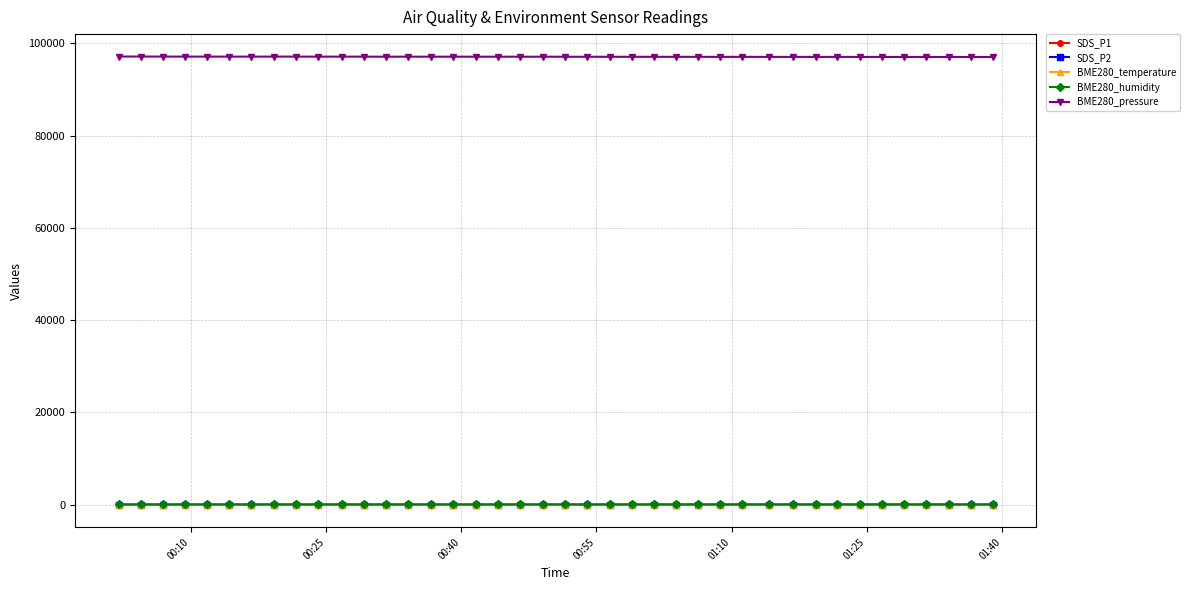

True or false: BME280_pressure and BME280_humidity intersect in this chart.

False